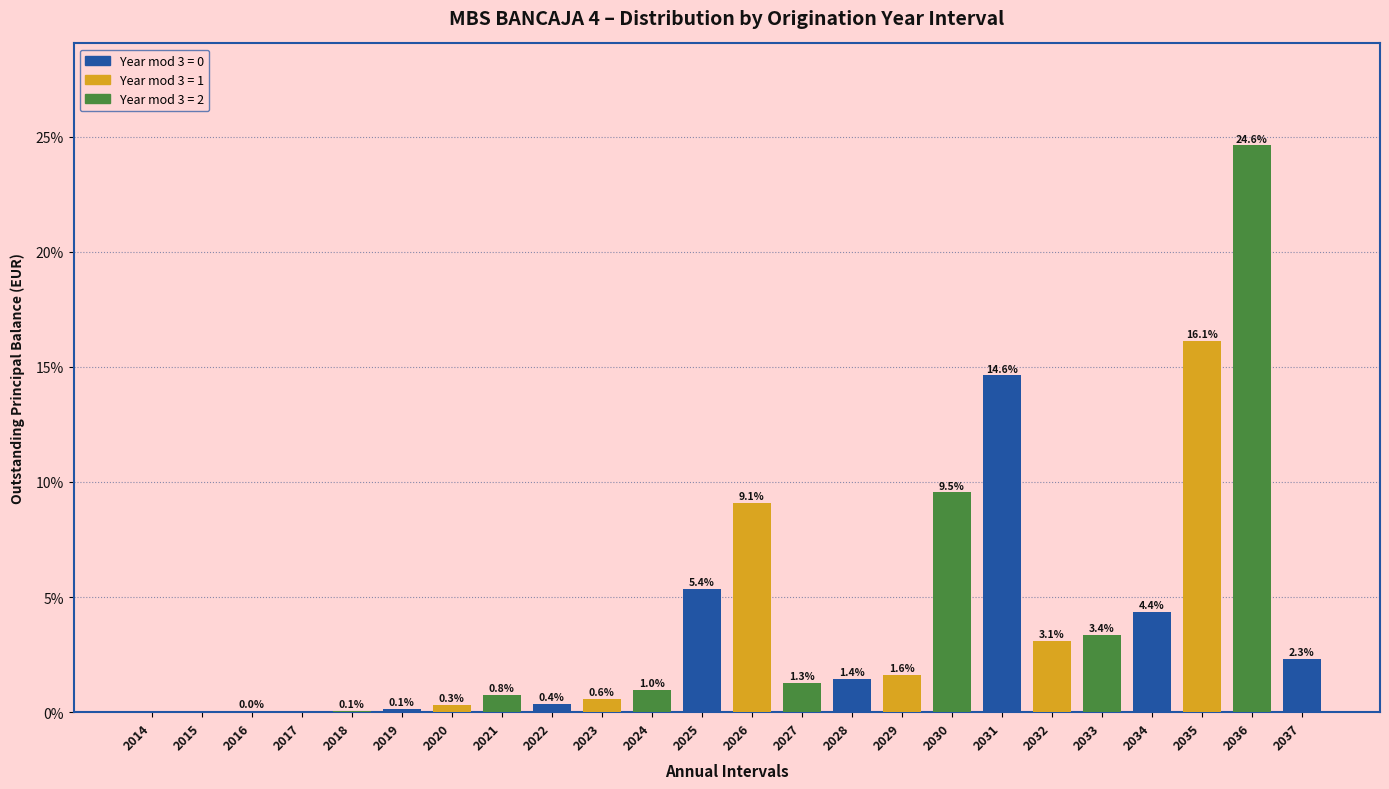

Where is the data nearest to the value 12?

2030